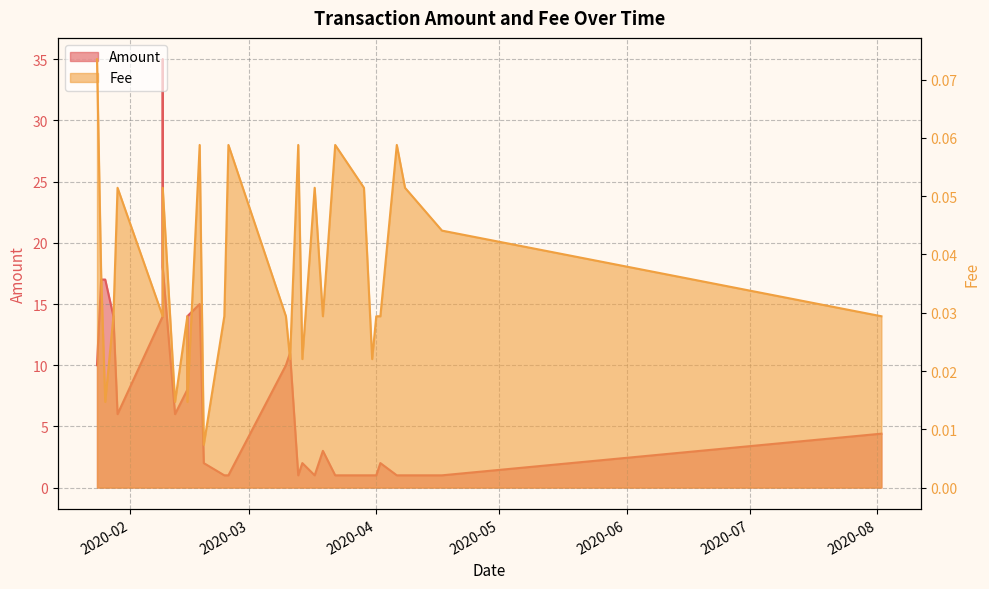

What is the value of the 23rd point from the left?

1.0